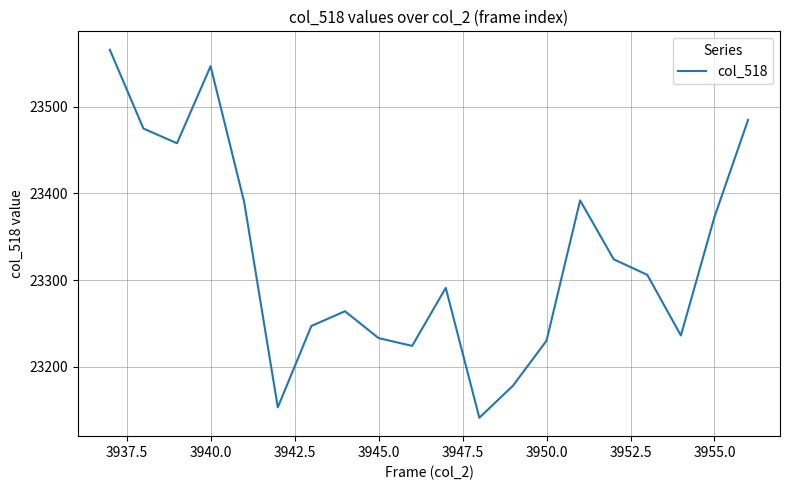

What is the maximum value shown in the chart?

23566